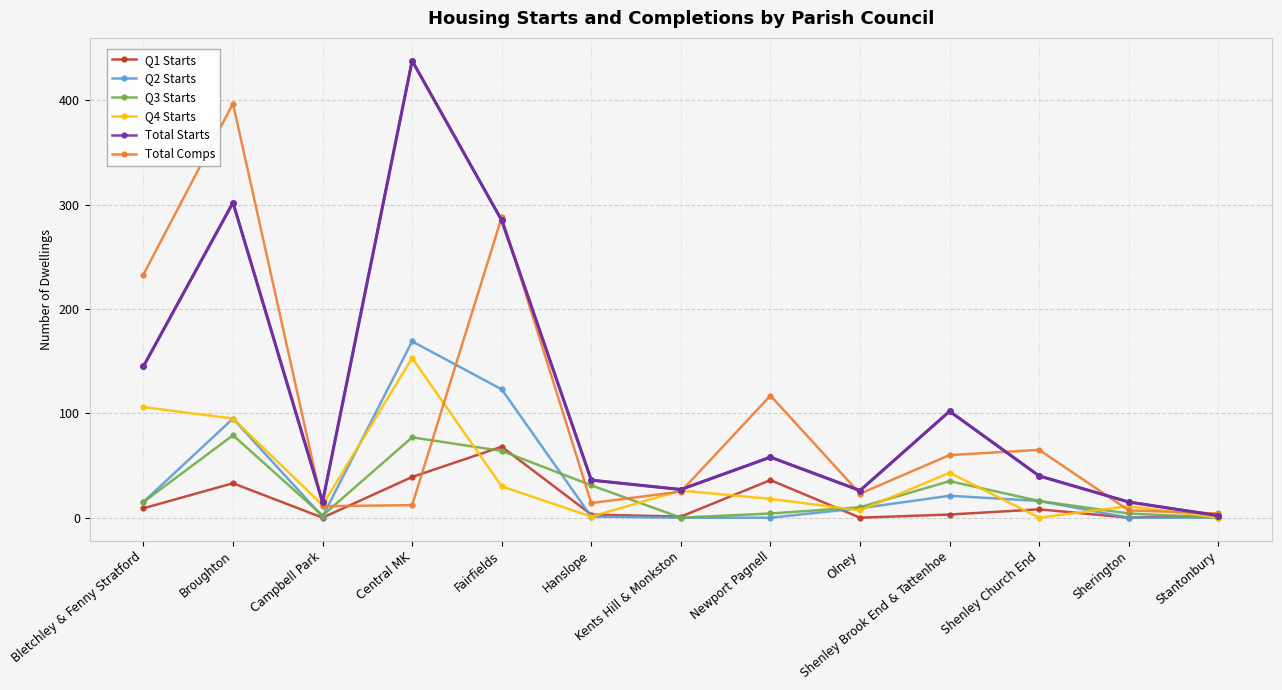

Which category has the highest value in the Total Starts series?

Central MK